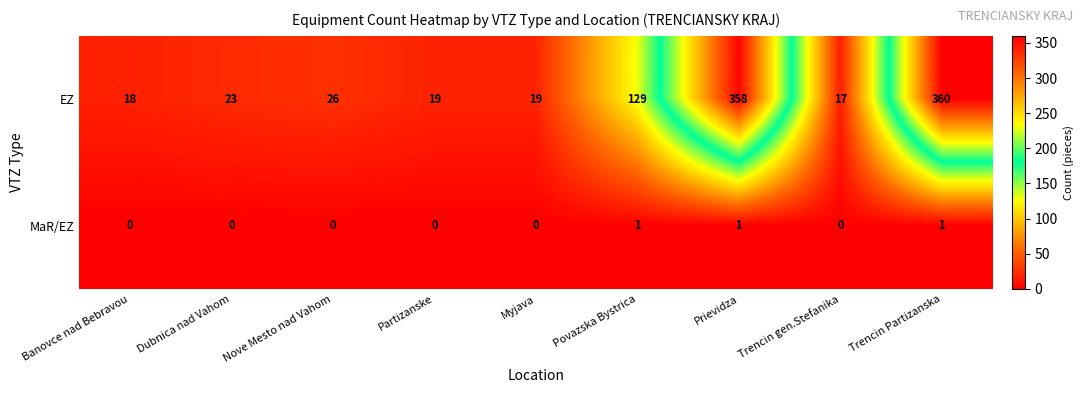

What is the sum of all EZ values?

969